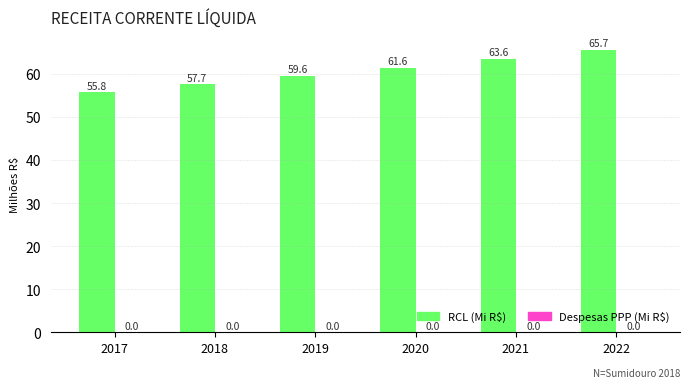

What is the ratio of the value at 2020 to the value at 2017?

1.1